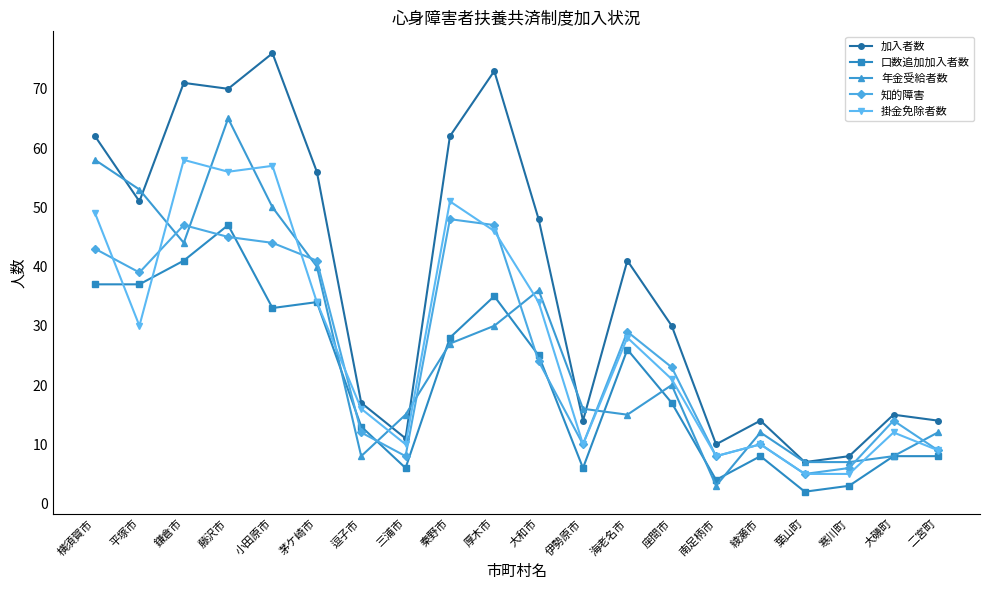

Is the value of 加入者数 at 厚木市 greater than the value of 知的障害 at 海老名市?

Yes